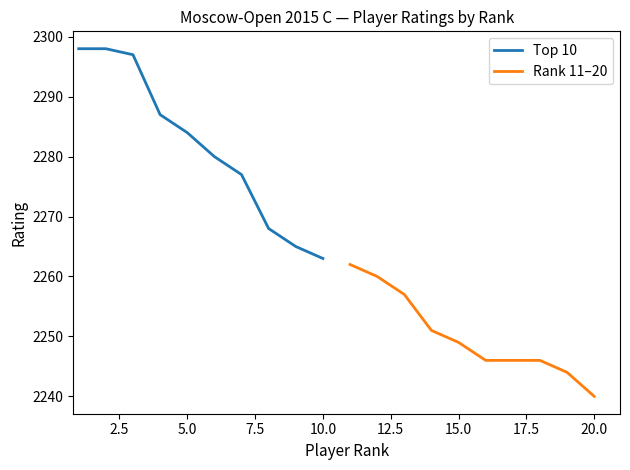

Is this an area chart (filled region under the line)?

No